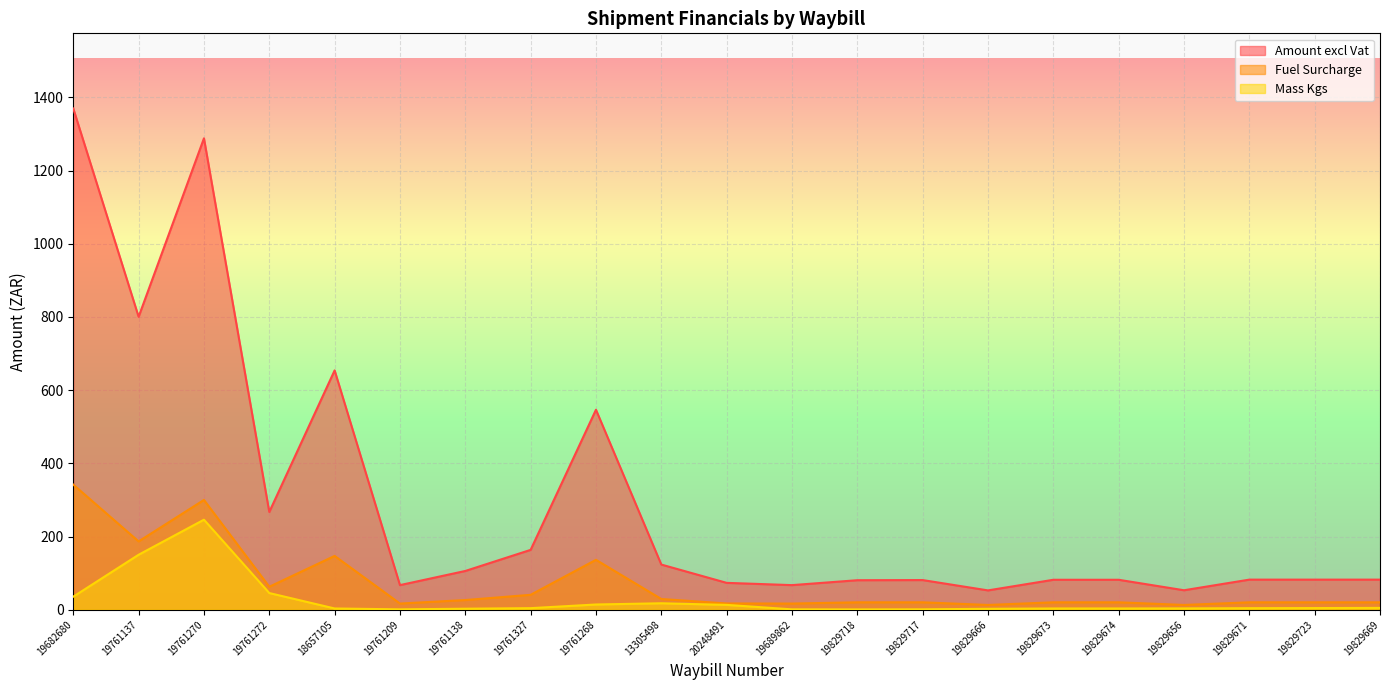

Is it true that Fuel Surcharge equals 31.0 at 19829671?

False